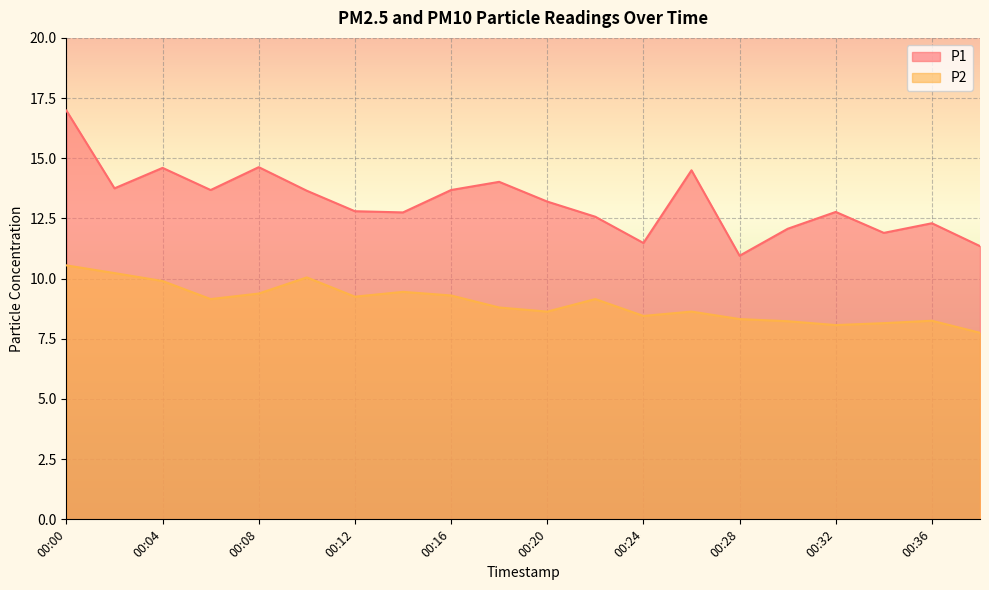

True or false: P1 and P2 intersect in this chart.

False